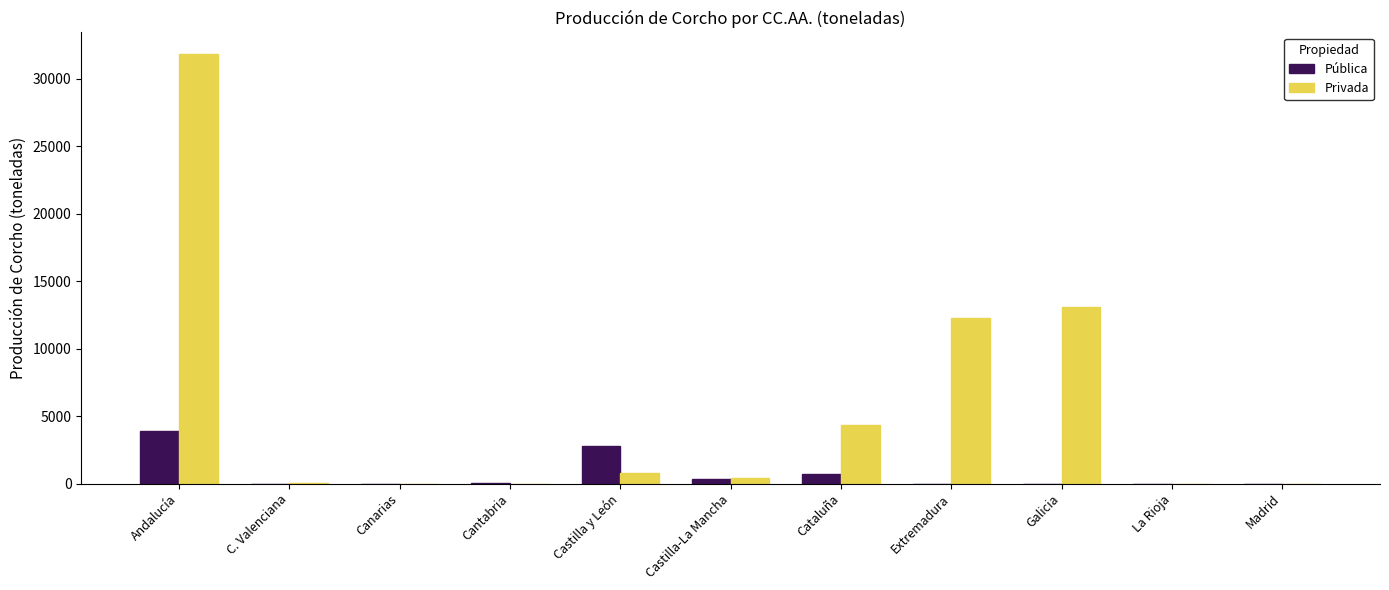

Is it true that Privada equals 20084.4 at Madrid?

False